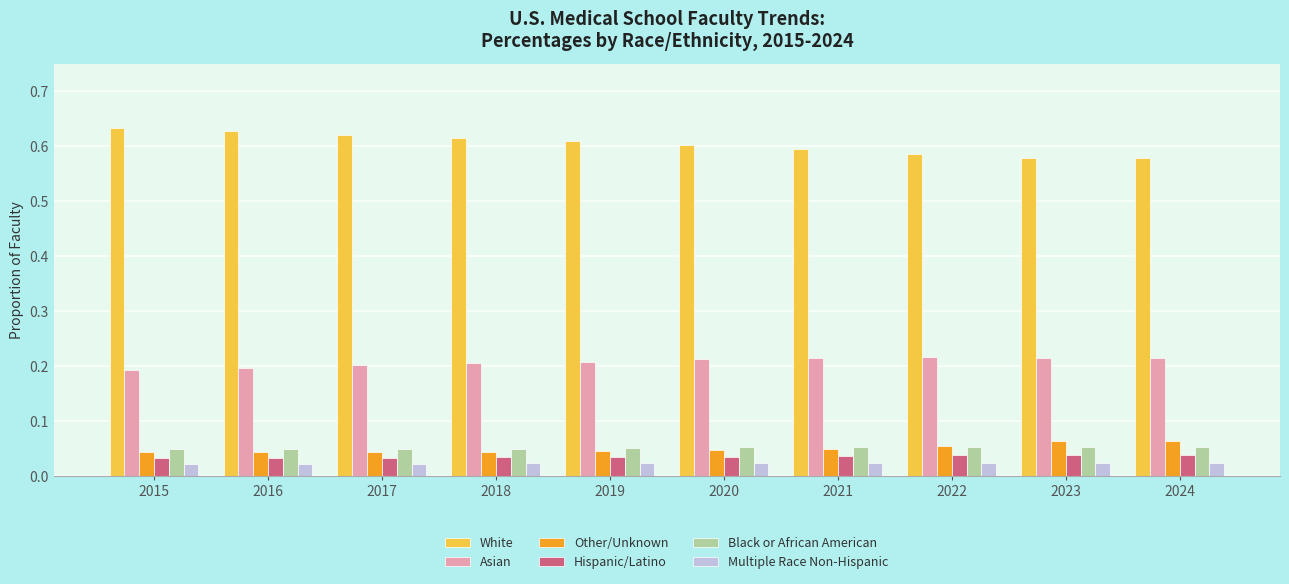

How many groups of bars are there?

10